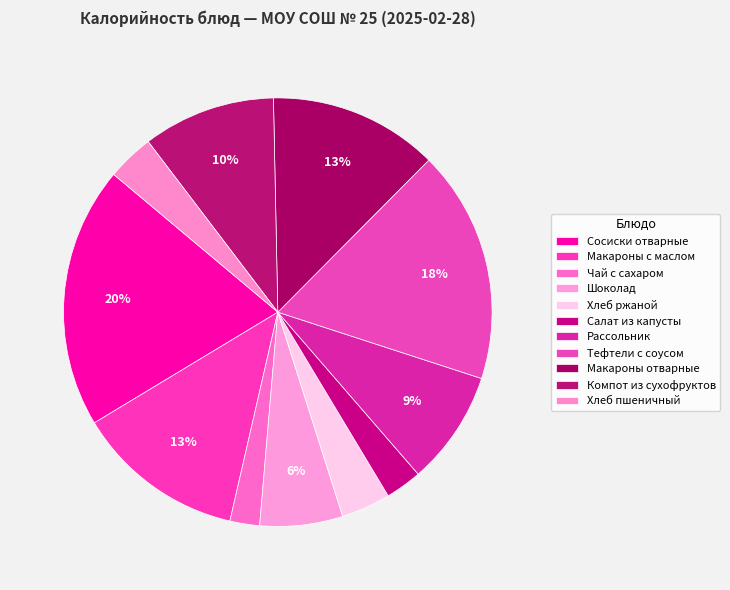

Count the number of slices in the pie.

11